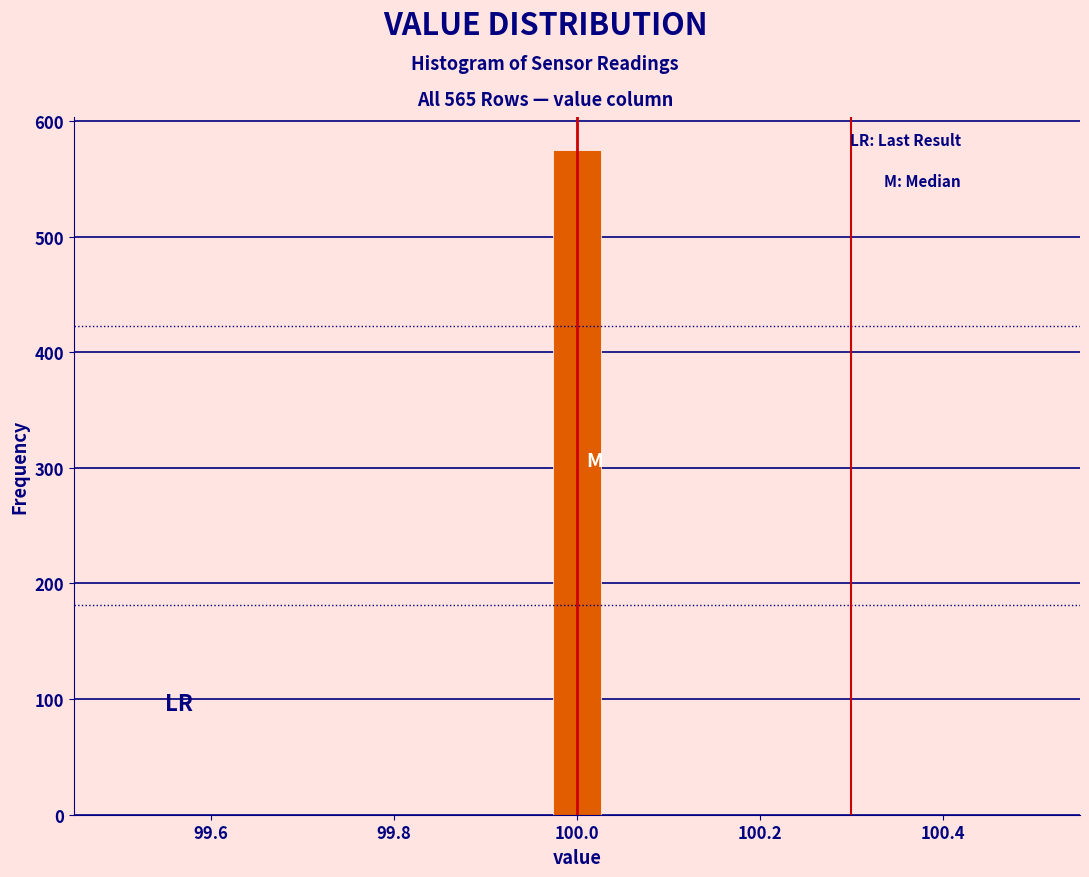

Around what value on the x-axis is the tallest bar? Give the approximate position of its centre, as read against the axis.

100.00